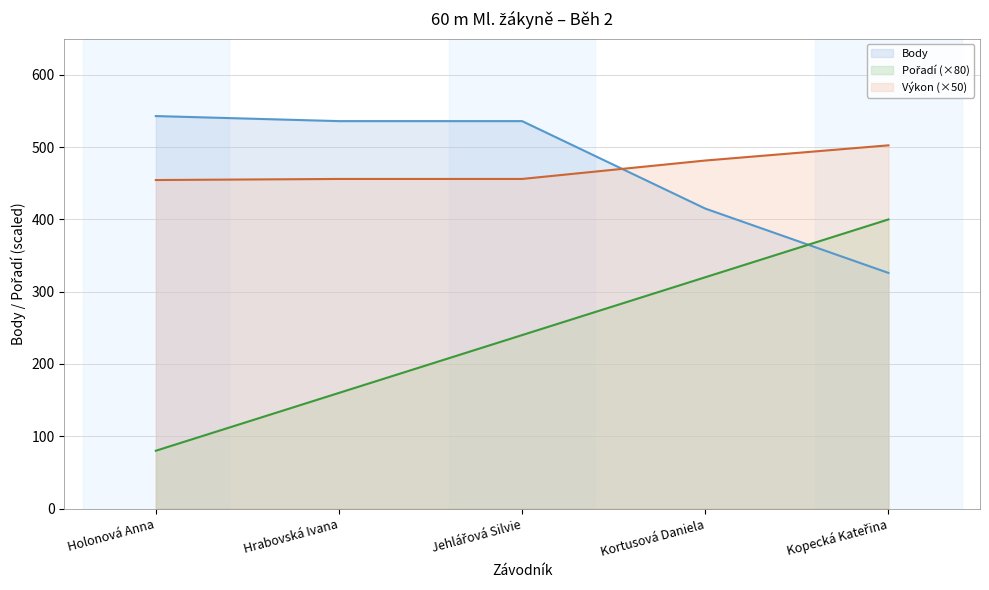

What are all the series names shown in the legend?

Výkon, Body, Pořadí